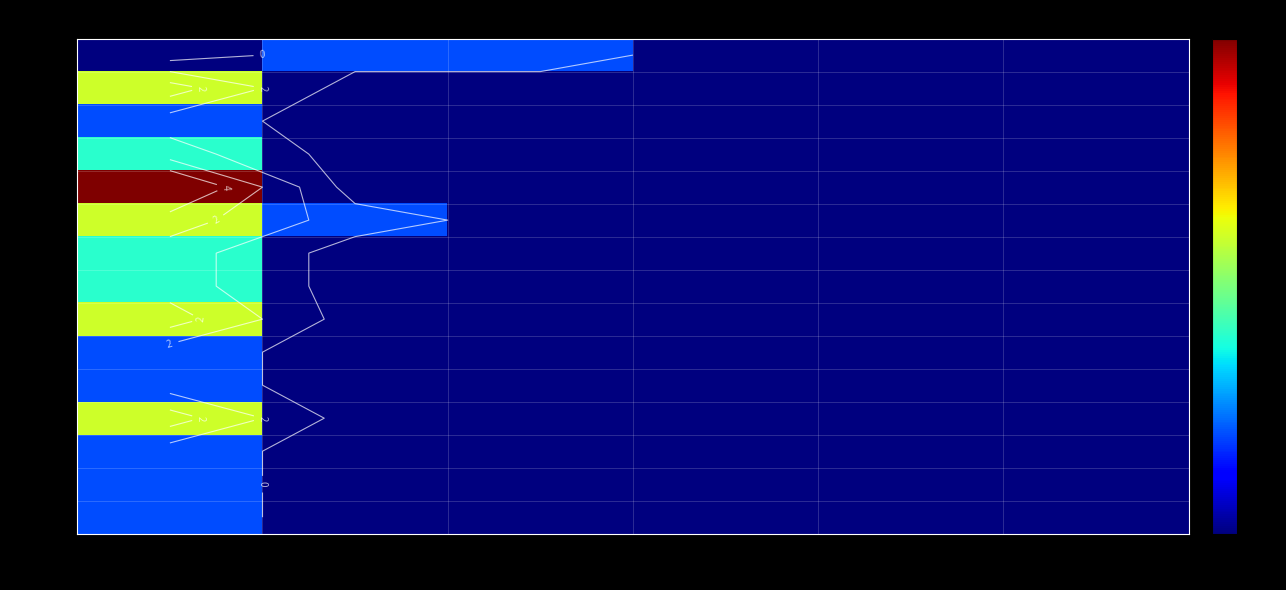

What is the greatest value displayed?

5